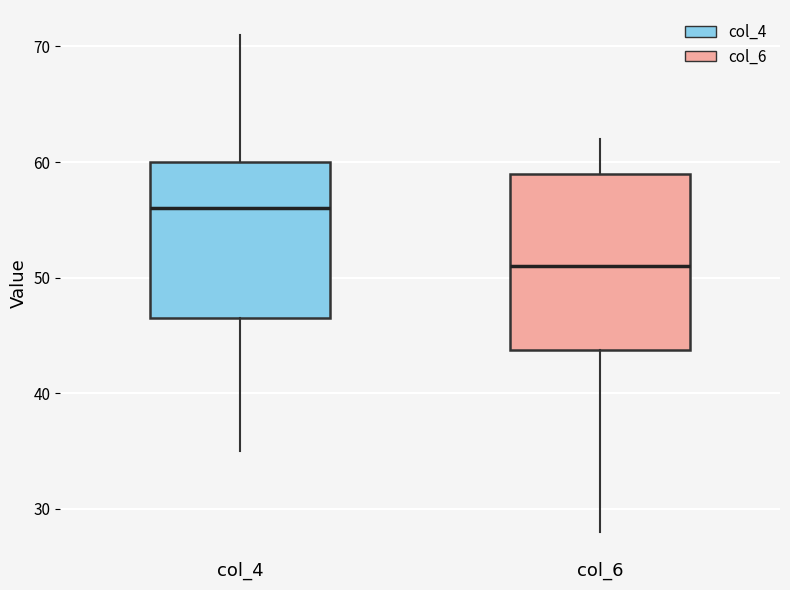

Where does the median line of the box for col_6 sit on the y-axis? The values are not printed on the chart, so give them approximately, as read against the axis.

51